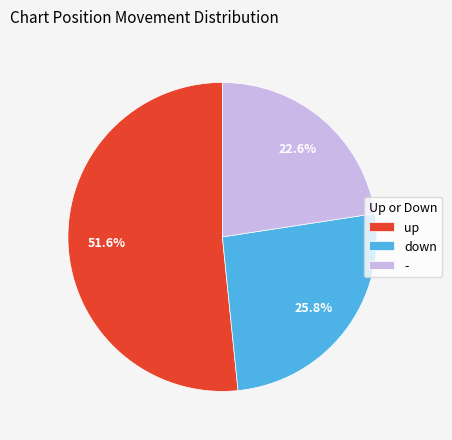

The down slice represents 13% of the pie. True or false?

False